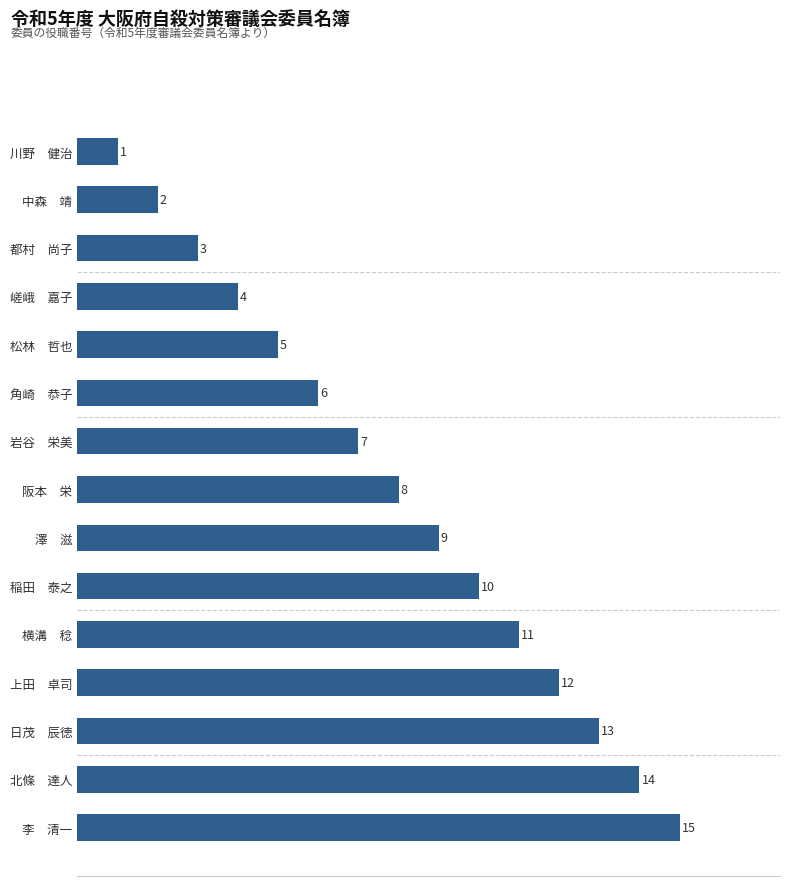

What is the ratio of the value at 岩谷　栄美 to the value at 澤　滋?

0.8